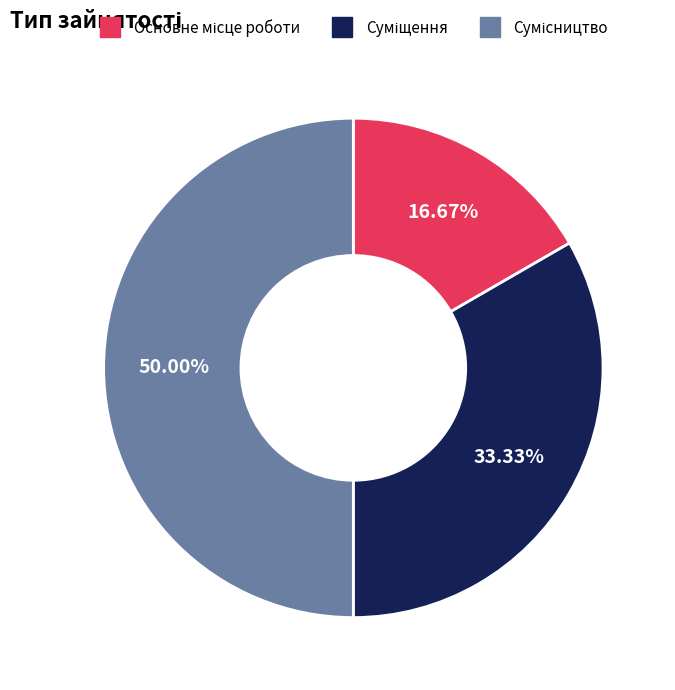

What percentage is the Сумісництво slice, to the nearest percent?

50%